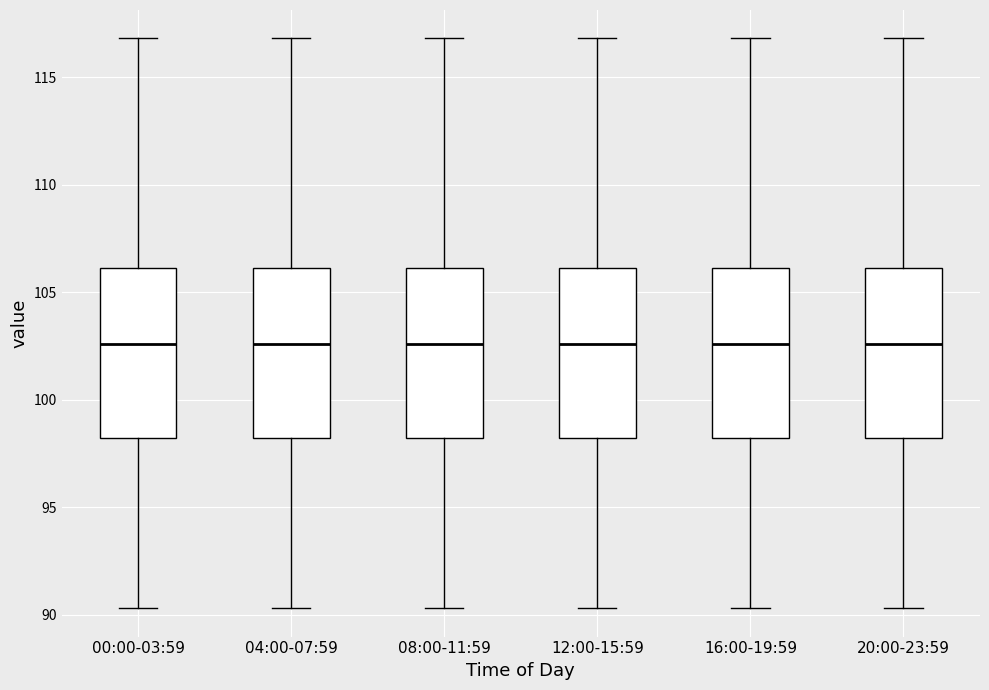

Reading left to right, read every box against the y-axis: the position of its median line, the range the box covers, and the ends of its whiskers. The values are not printed on the chart, so give them approximately, as read against the axis.

00:00-03:59: median 102.5, box 98.0 to 106.0, whiskers 90.5 to 117.0
04:00-07:59: median 102.5, box 98.0 to 106.0, whiskers 90.5 to 117.0
08:00-11:59: median 102.5, box 98.0 to 106.0, whiskers 90.5 to 117.0
12:00-15:59: median 102.5, box 98.0 to 106.0, whiskers 90.5 to 117.0
16:00-19:59: median 102.5, box 98.0 to 106.0, whiskers 90.5 to 117.0
20:00-23:59: median 102.5, box 98.0 to 106.0, whiskers 90.5 to 117.0